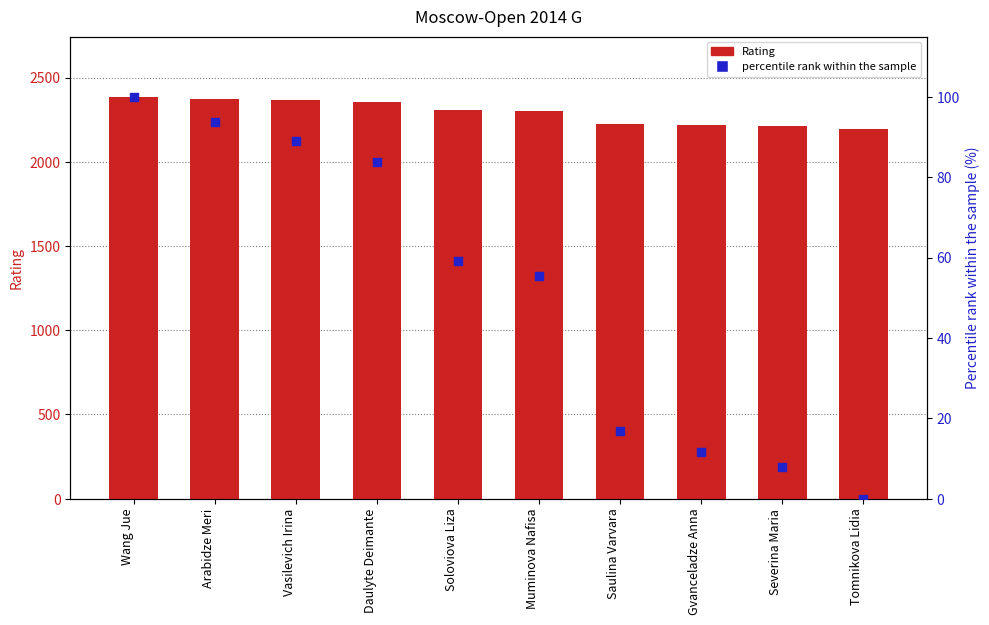

Which series contains the lowest Y value?

Percentile rank within the sample